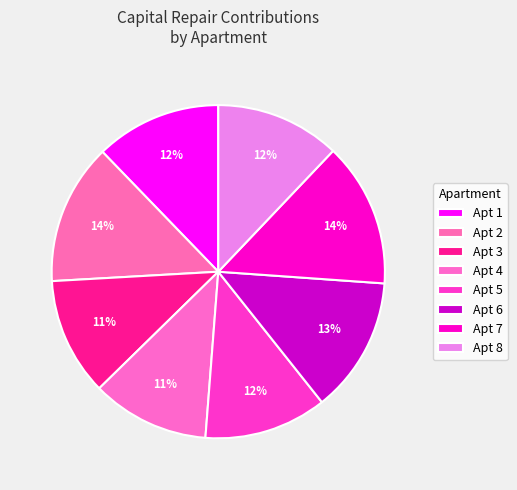

How many slices are in this pie chart?

8